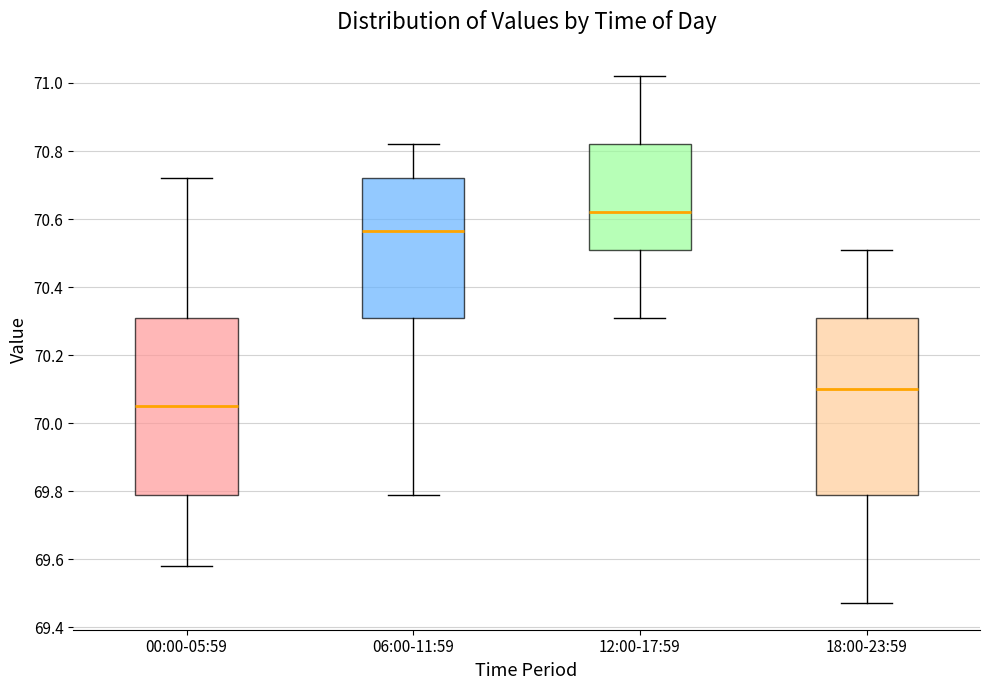

Where does the lower whisker of the box for 06:00-11:59 end on the y-axis? The values are not printed on the chart, so give them approximately, as read against the axis.

69.80